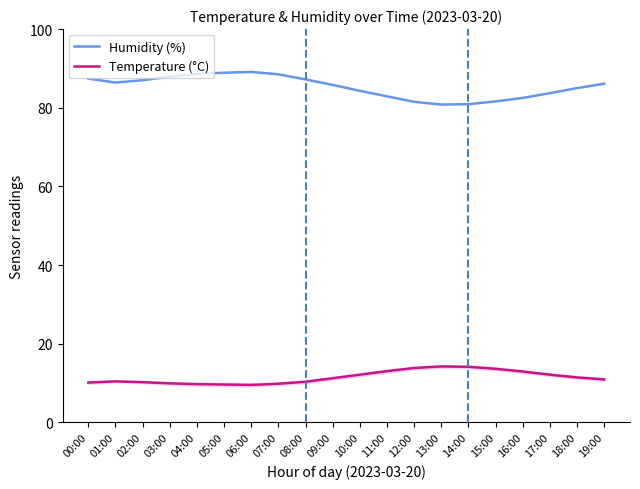

List the series in order of their overall mean, highest first.

Humidity (%), Temperature (°C)